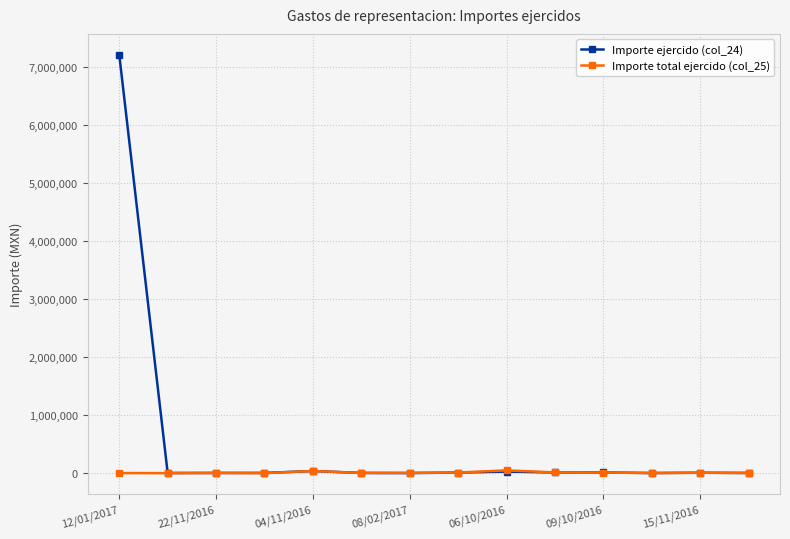

Which series has the widest spread of values?

Importe ejercido (col_24)